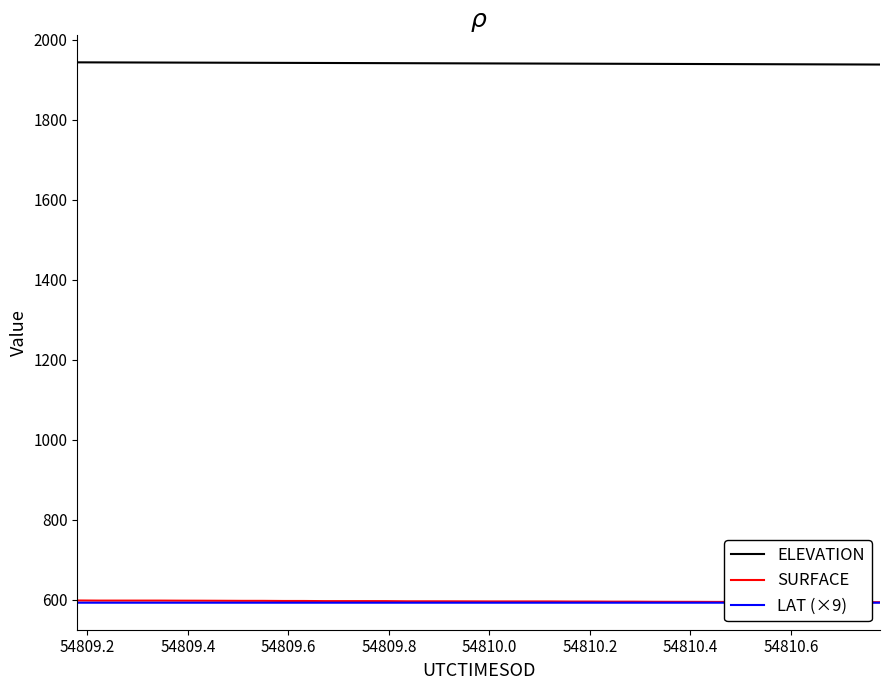

What is the difference between the maximum and minimum values in the SURFACE series?

4.3